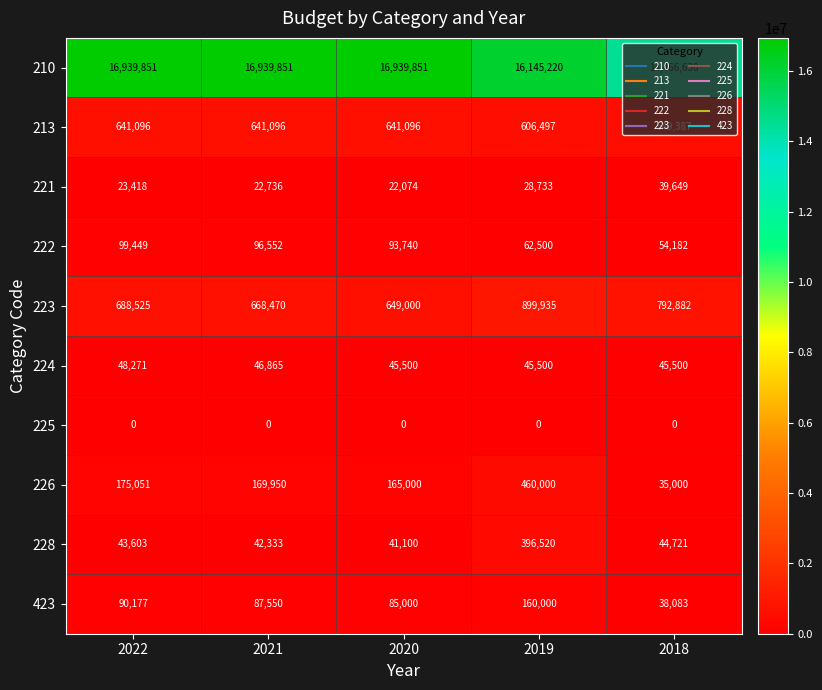

What is the average value of the 224 series?

46327